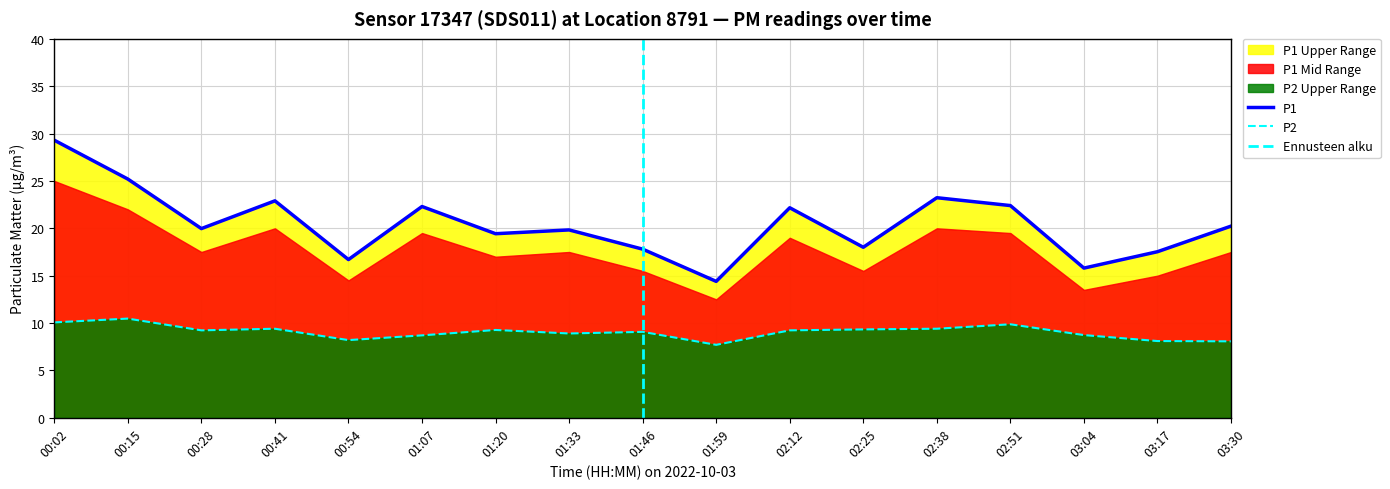

True or false: P1 and P2 intersect in this chart.

False